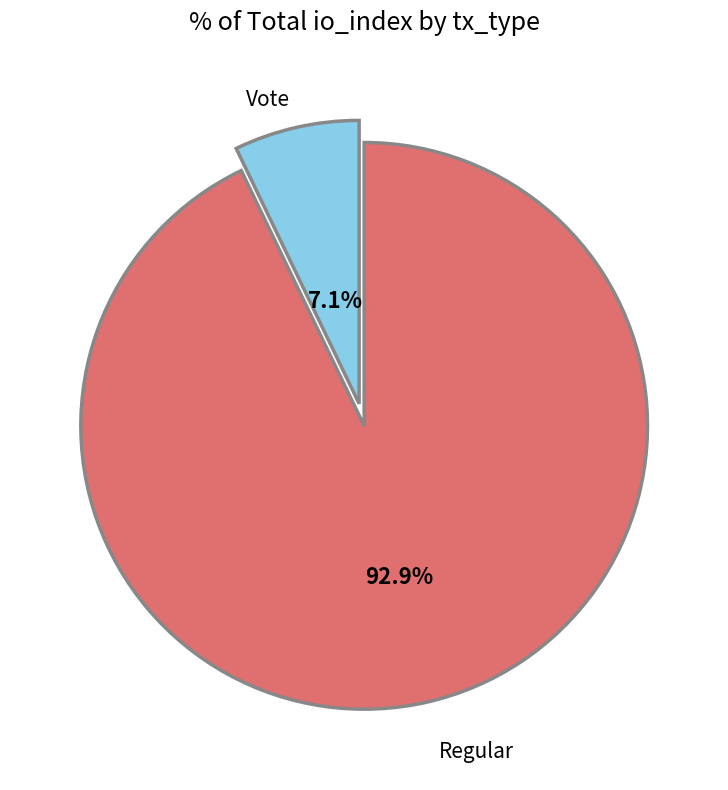

How many slices are in this pie chart?

2